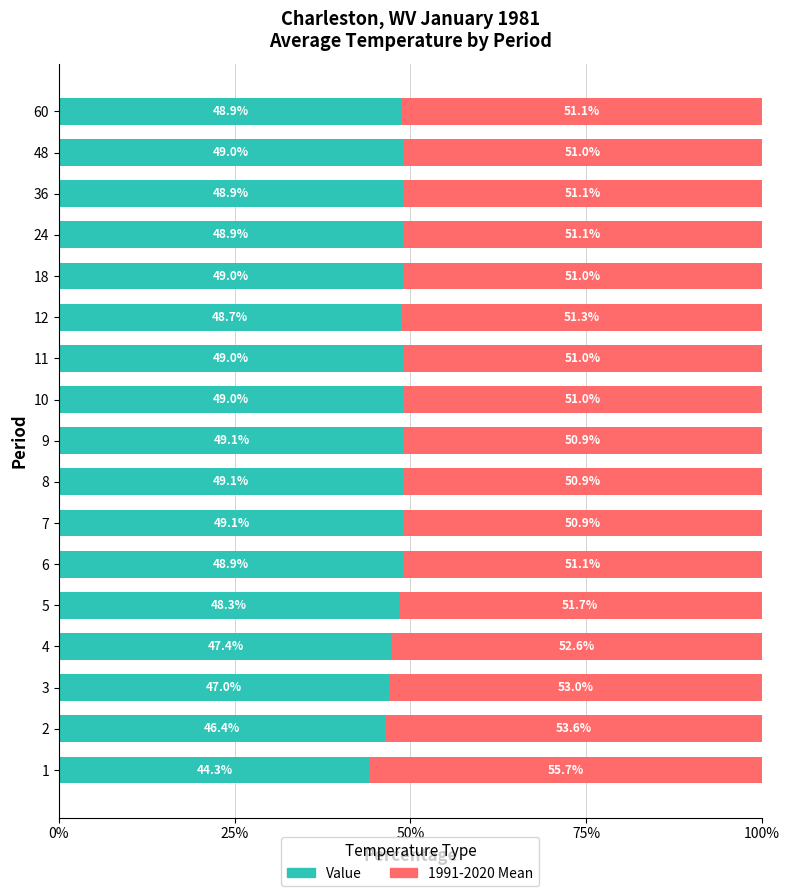

How many series are shown in this chart?

2